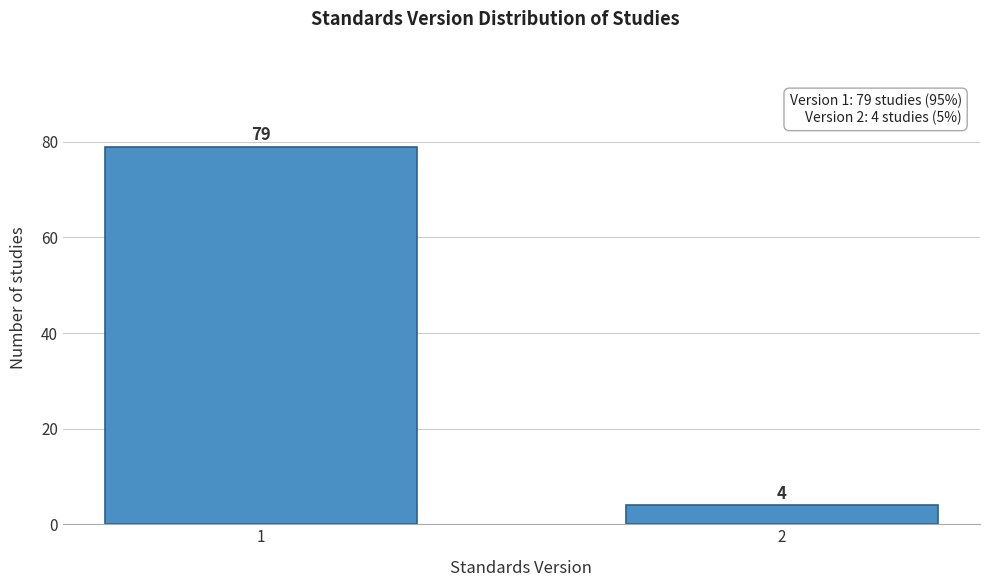

Reading left to right, list all the values displayed in this chart.

1=79	2=4